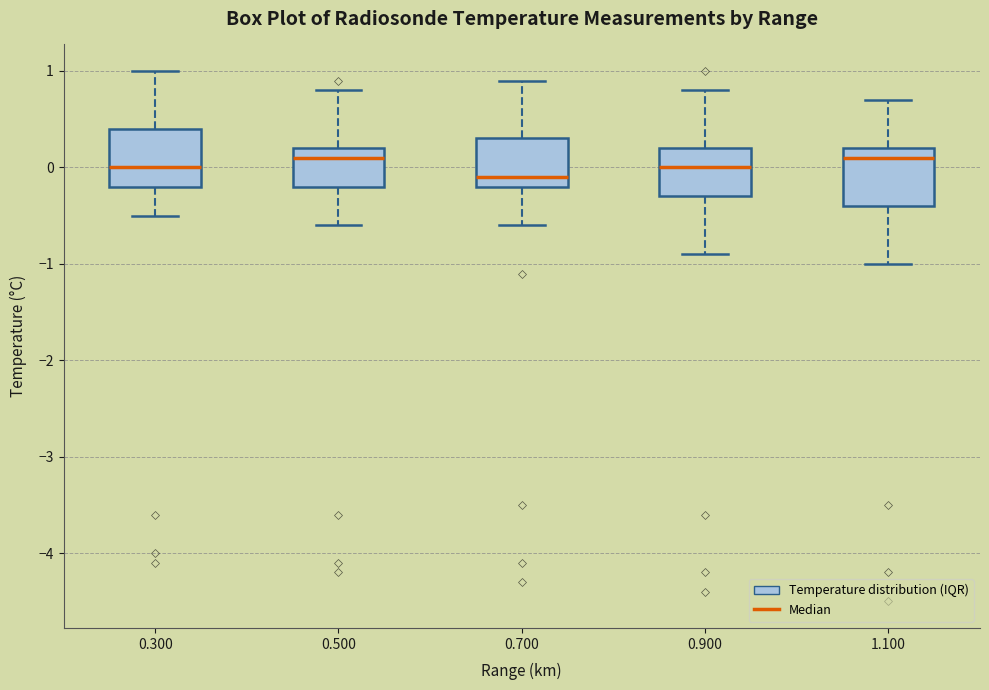

Where does the median line of the box at x = 0.300 sit on the y-axis? The values are not printed on the chart, so give them approximately, as read against the axis.

0.0